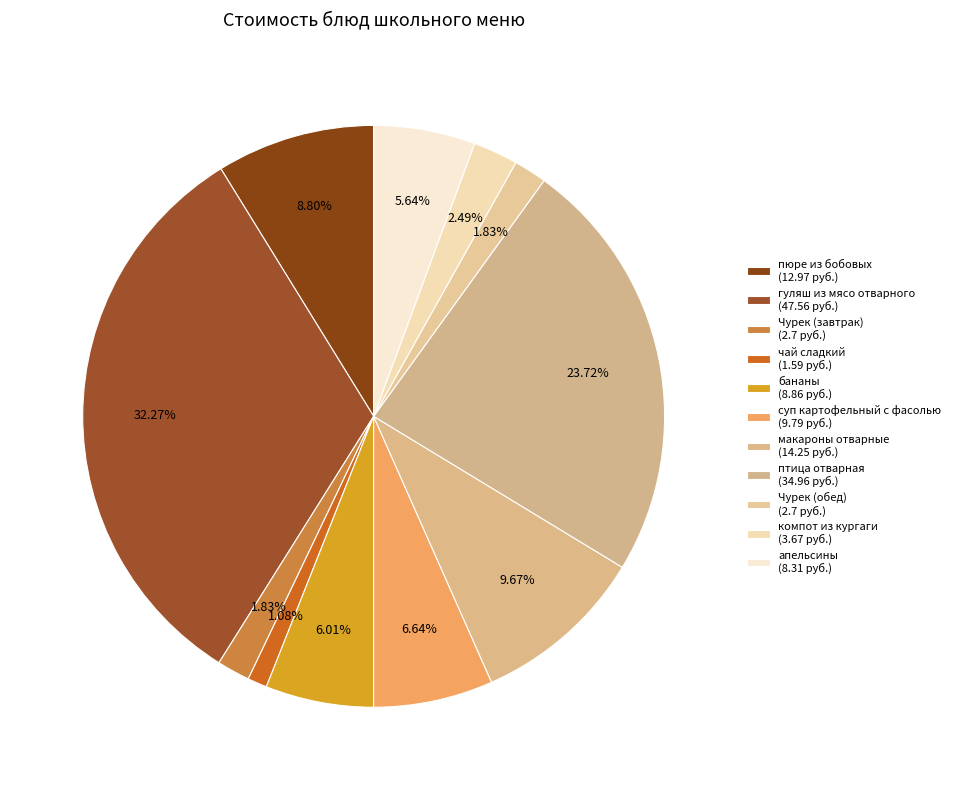

To the nearest percent, what is the combined percentage of птица отварная and компот из кургаги?

26%